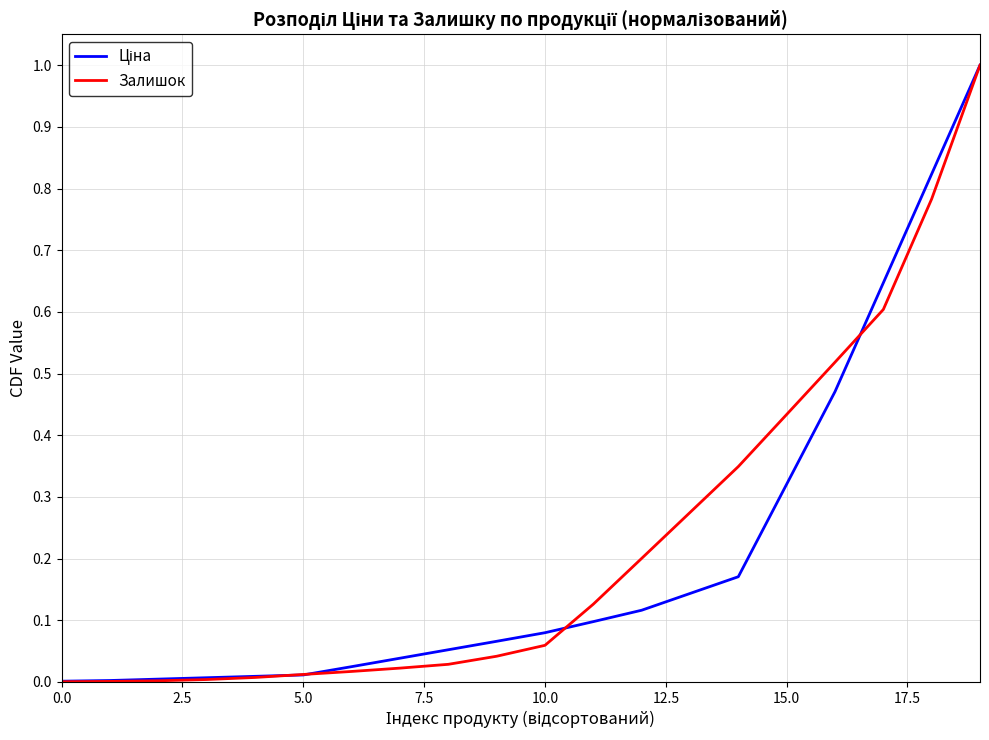

Which series has the largest range (max minus min)?

Залишок